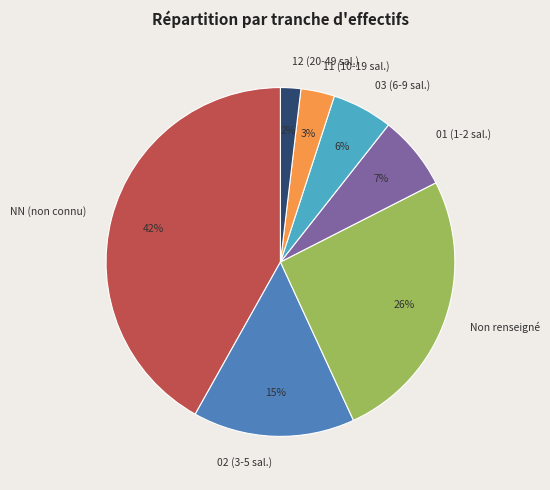

Is NN (non connu) the majority of the pie?

No